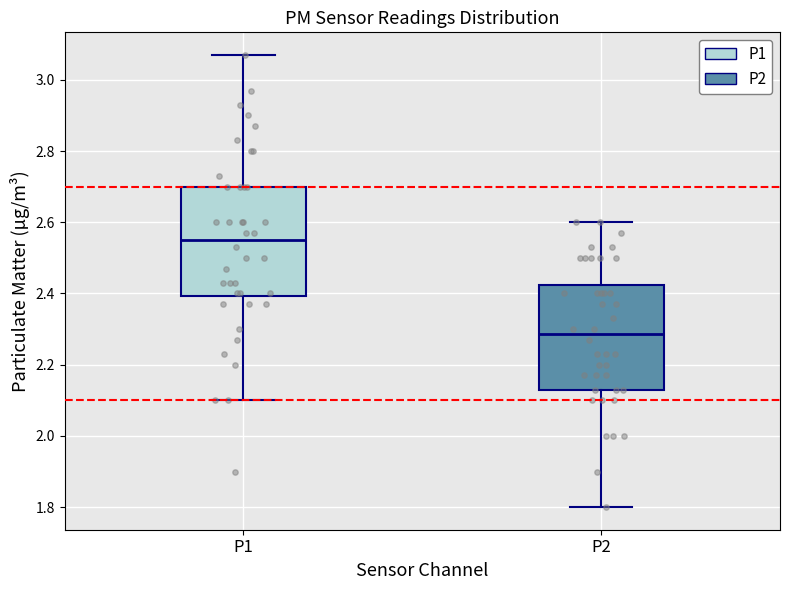

Reading left to right, transcribe this box plot: for each box, give where its median line is, the range the box spans, and where its two whiskers end, as read against the y-axis. The values are not printed on the chart, so give them approximately, as read against the axis.

P1: median 2.56, box 2.40 to 2.70, whiskers 2.10 to 3.08
P2: median 2.28, box 2.14 to 2.42, whiskers 1.80 to 2.60